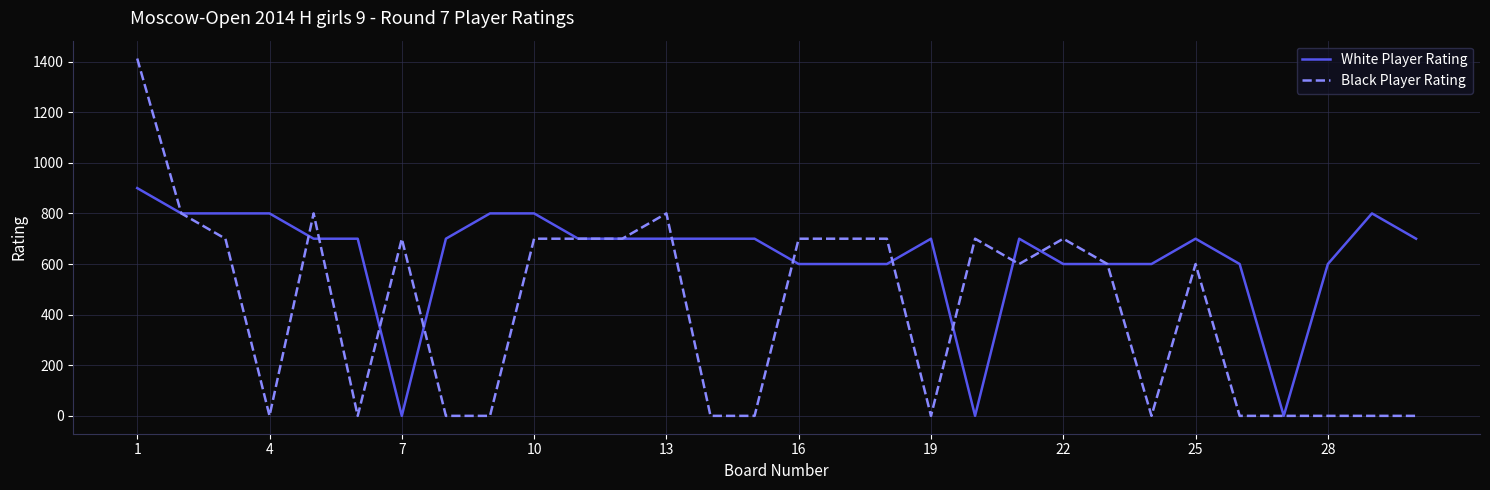

What is the highest value of the Black Player Rating series?

1412